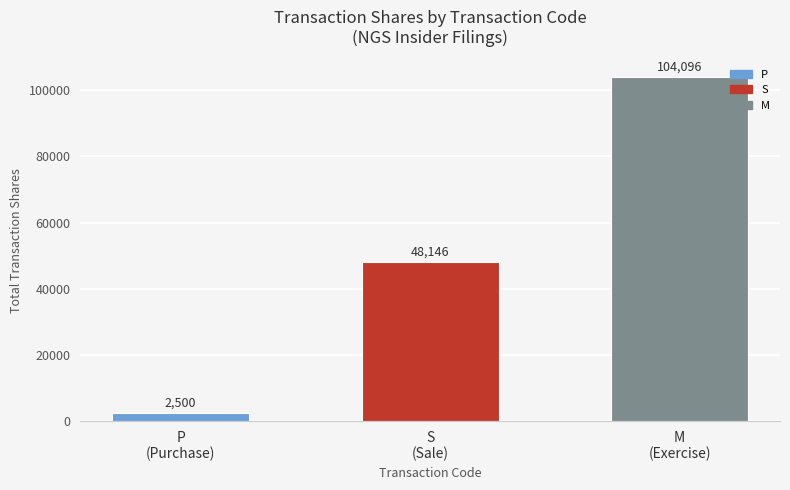

Reading left to right, transcribe all the data shown in this chart.

2500	48146	104096